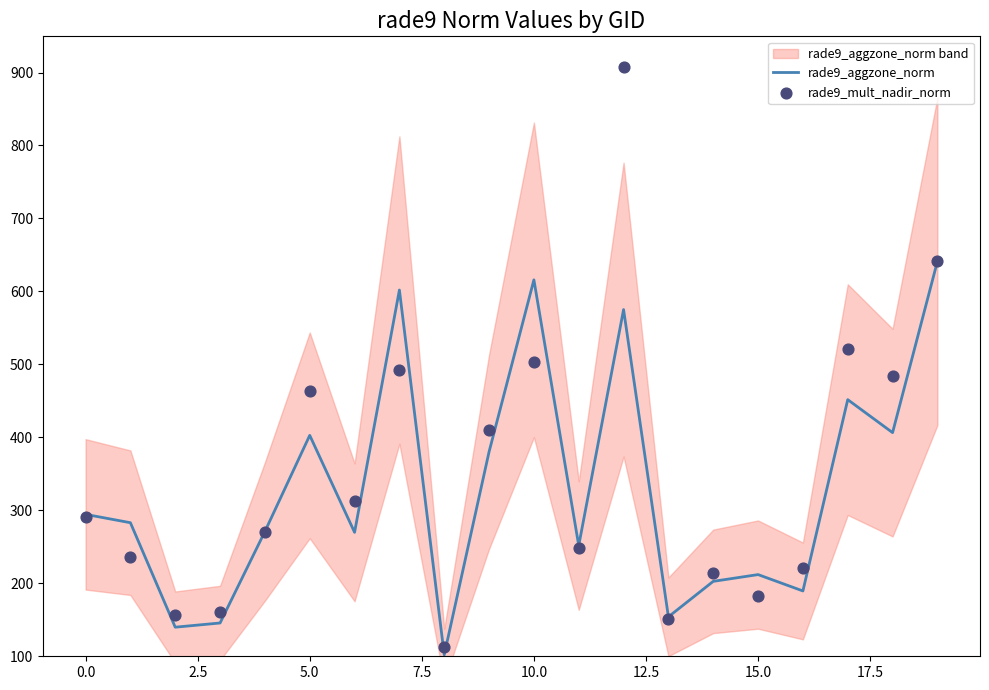

What are all the series names shown in the legend?

rade9_aggzone_norm, rade9_mult_nadir_norm